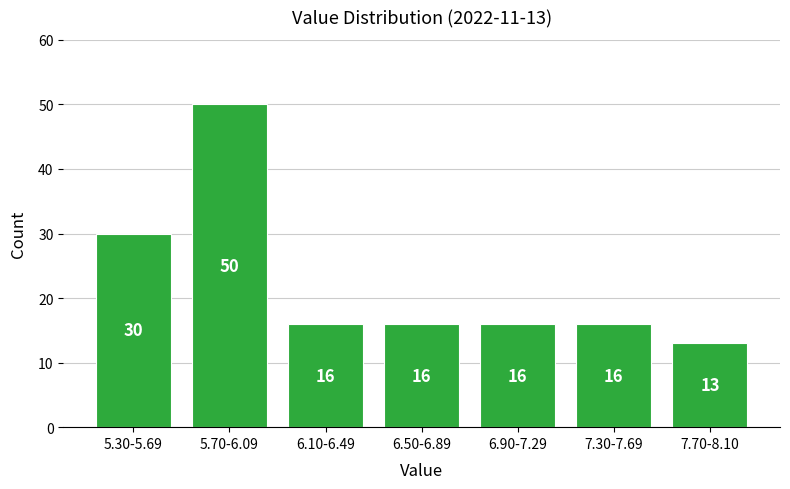

Reading left to right, extract all data points from this chart.

30	50	16	16	16	16	13